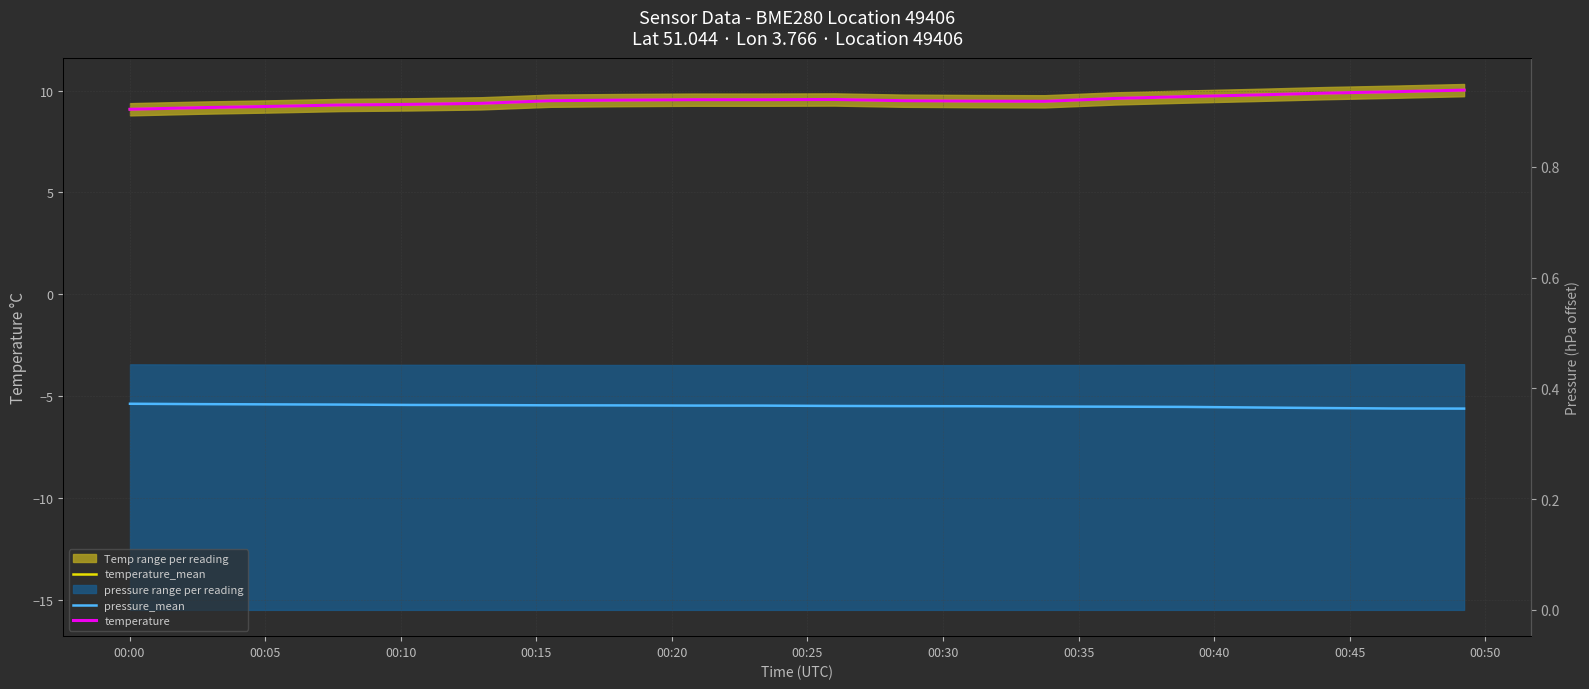

In temperature, how many points are lower than both neighbors (excluding endpoints)?

1